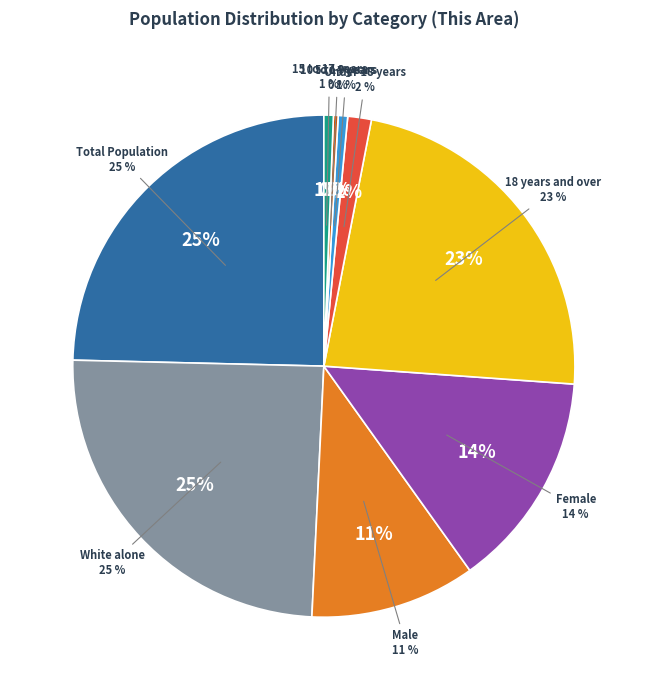

Which category has the biggest portion of the pie?

Total Population